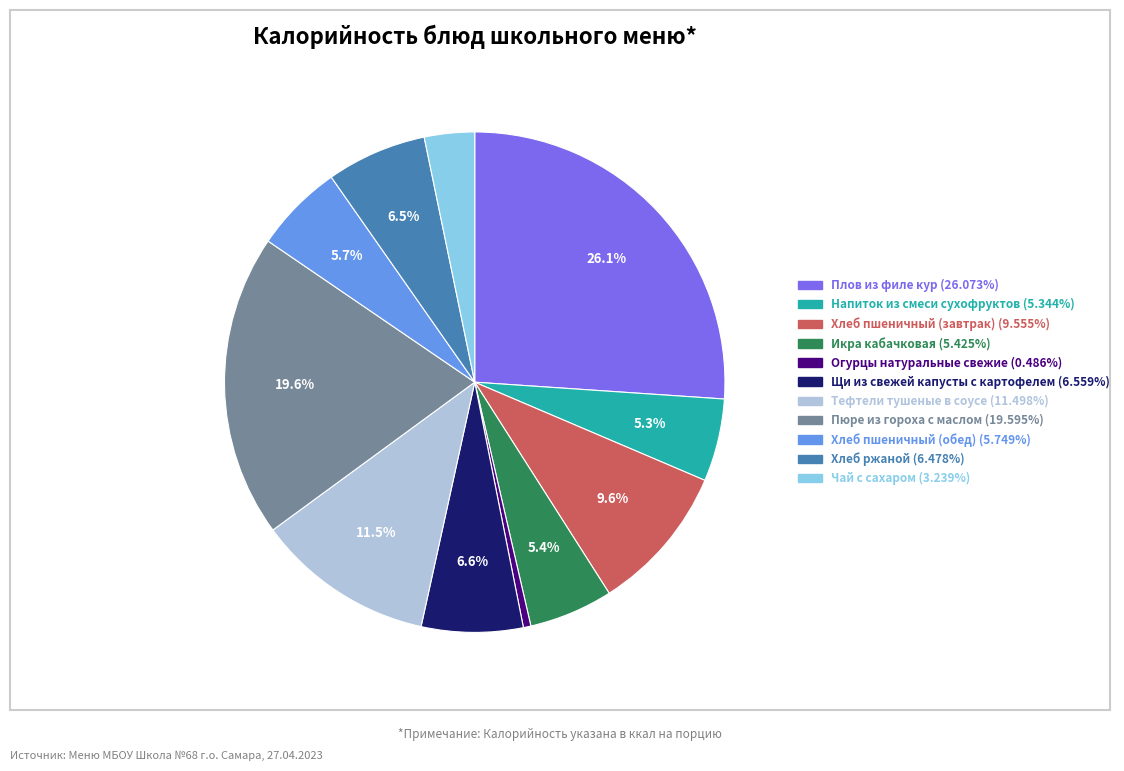

Which slice is the largest?

Плов из филе кур